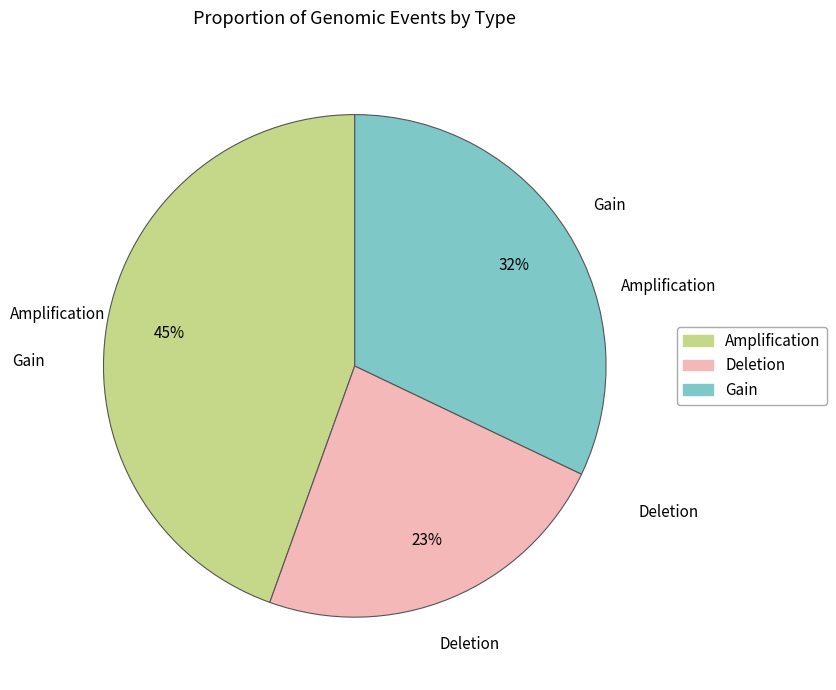

To the nearest percent, what is the average slice percentage?

33%